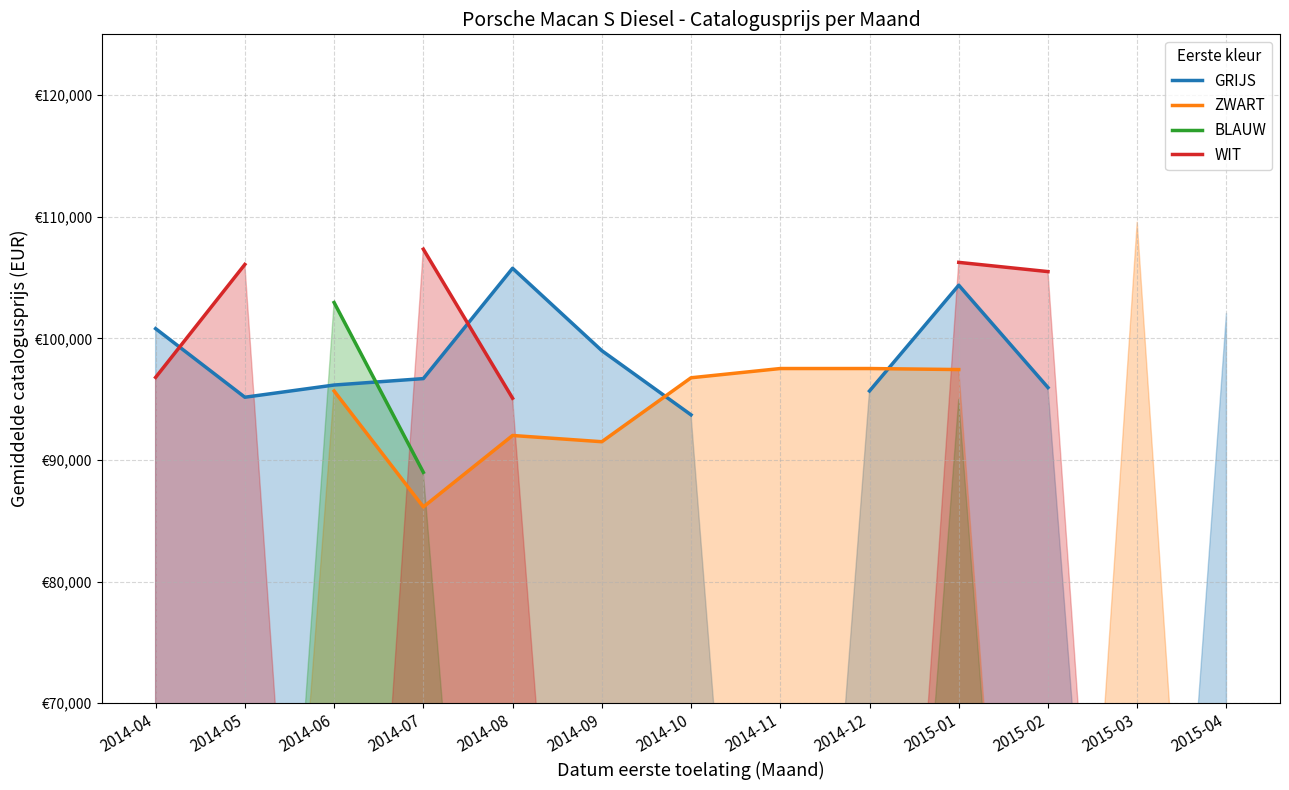

True or false: BLAUW and ZWART cross at least once.

False